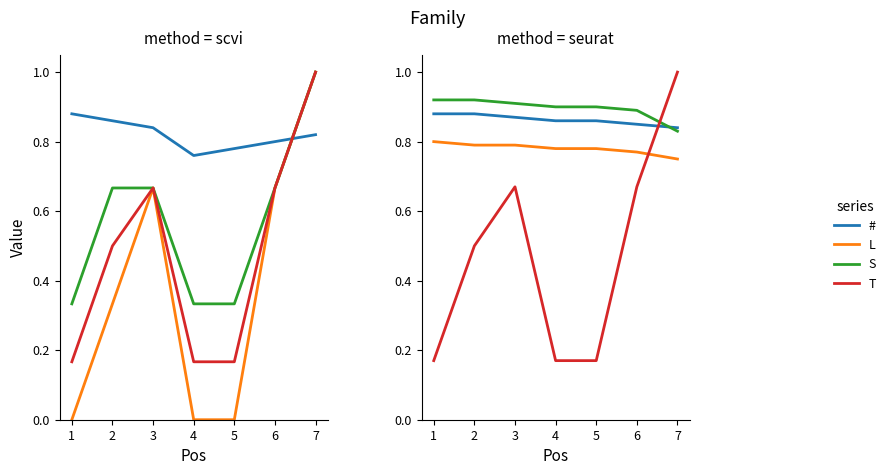

Which series ends up on top after the final intersection of # and S?

#